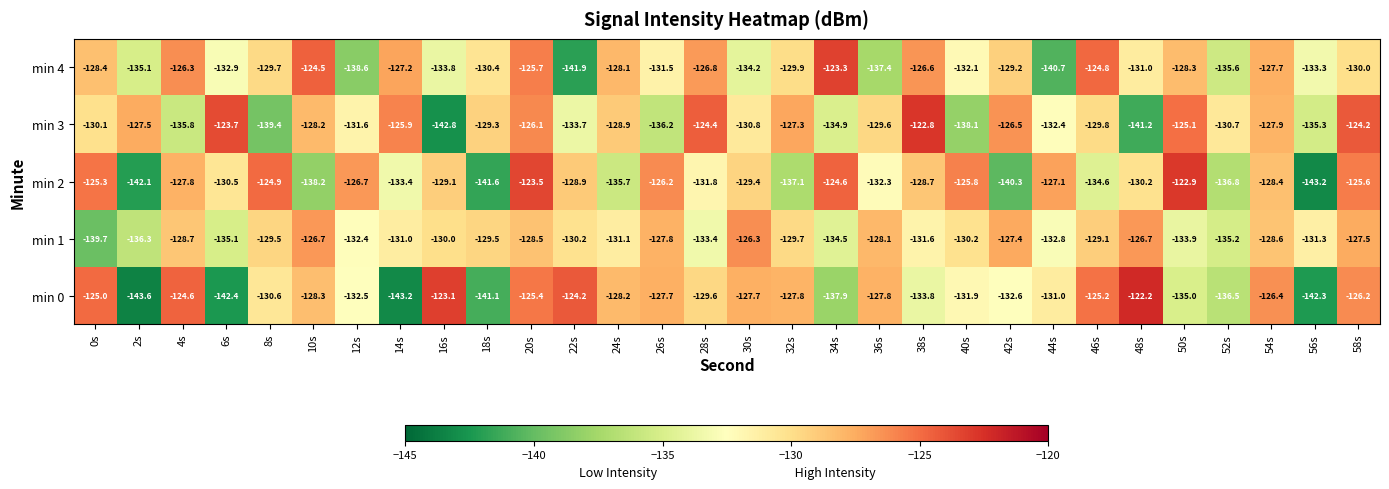

True or false: min 1 has a value of -41.7 at 40s.

False